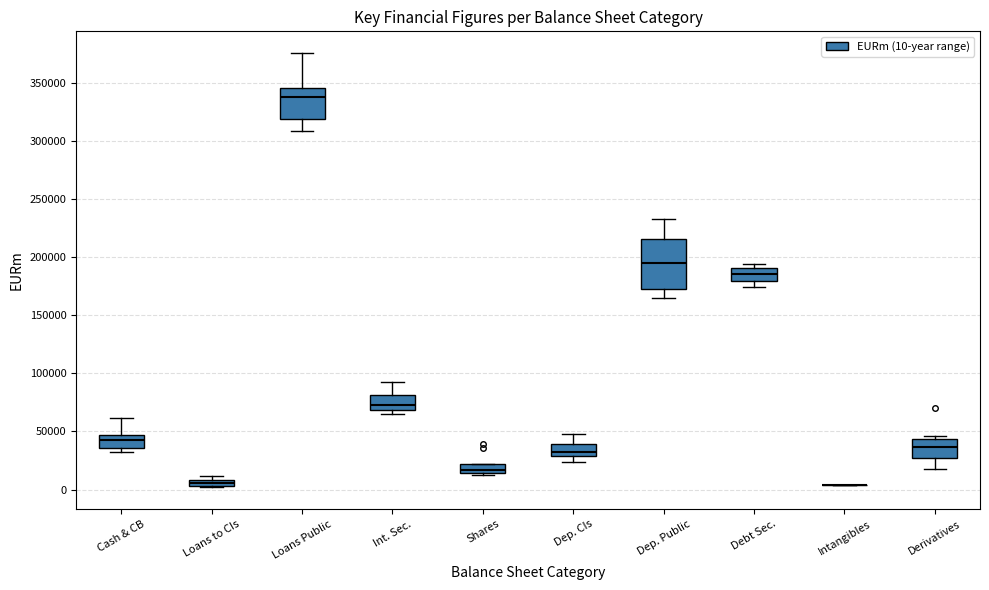

Where is the upper edge of the box for Shares on the y-axis? The values are not printed on the chart, so give them approximately, as read against the axis.

20000